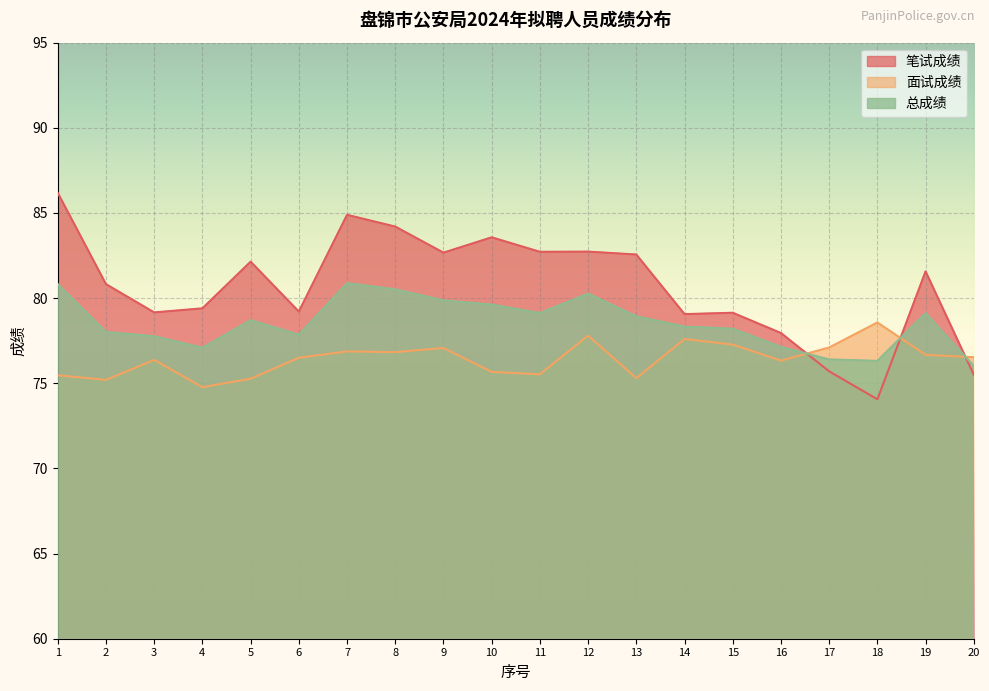

What is the sum of the 面试成绩 values at 11 and 17?

152.6